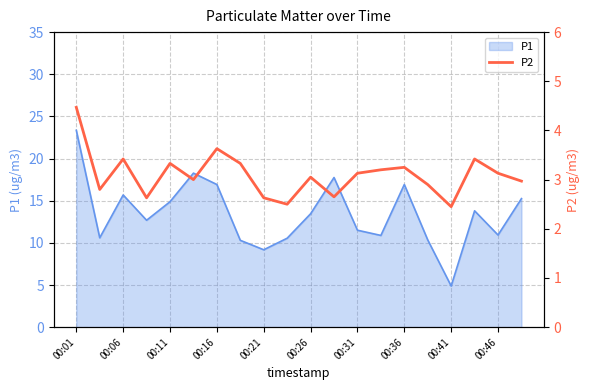

Is it true that the value at 19 is 3.0?

True